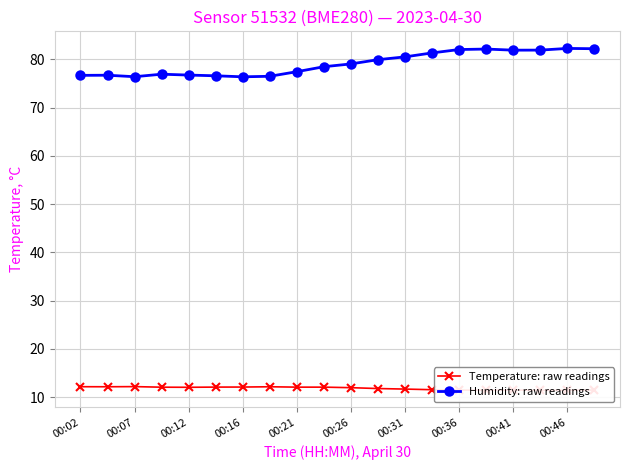

True or false: Humidity: raw readings has more than 1 points higher than both neighbors.

True